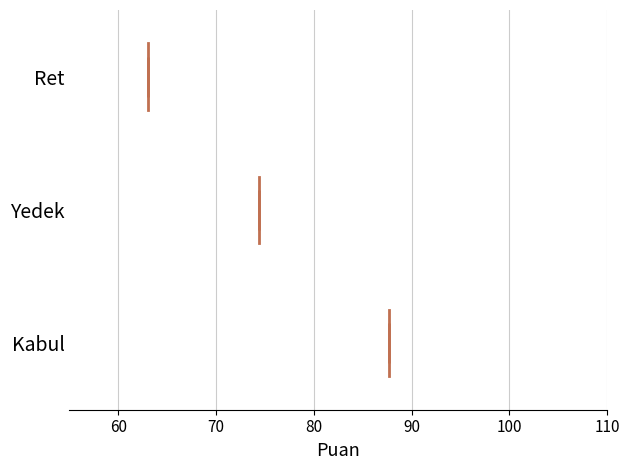

Which box's median line is the furthest to the right?

Kabul